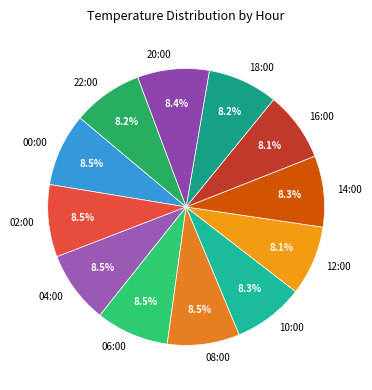

What percentage do 08:00 and 06:00 together represent?

17.0%